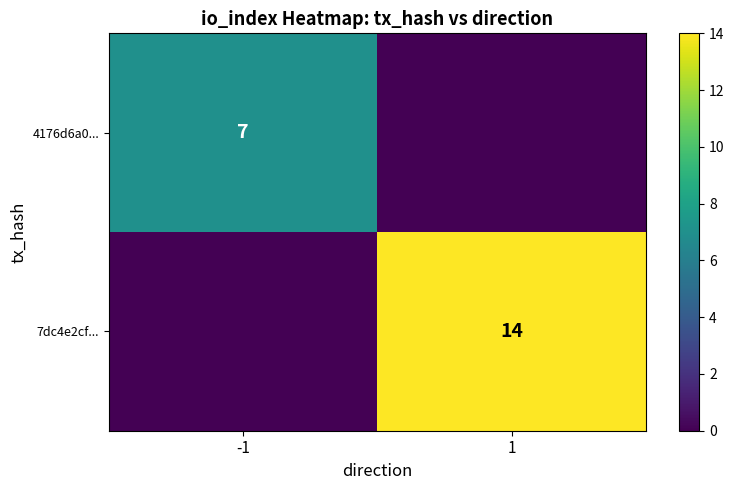

True or false: 4176d6a0... has a value of 7 at -1.

True